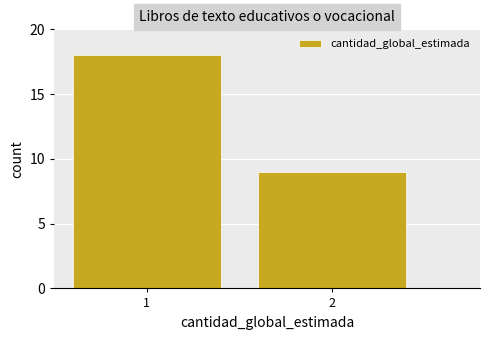

Reading left to right, transcribe all the data shown in this chart.

1=18	2=9